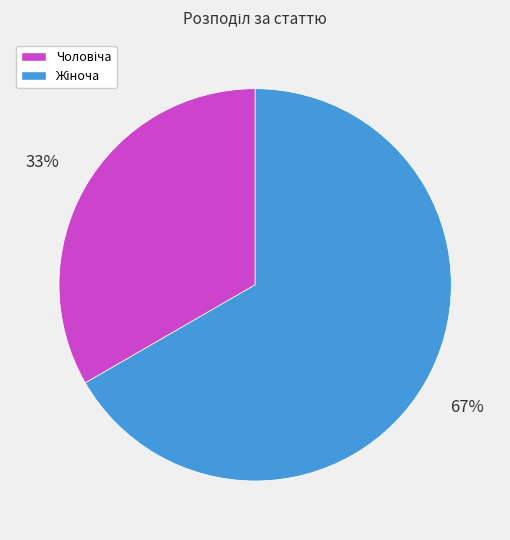

Is there any slice that represents more than half of the pie?

Yes